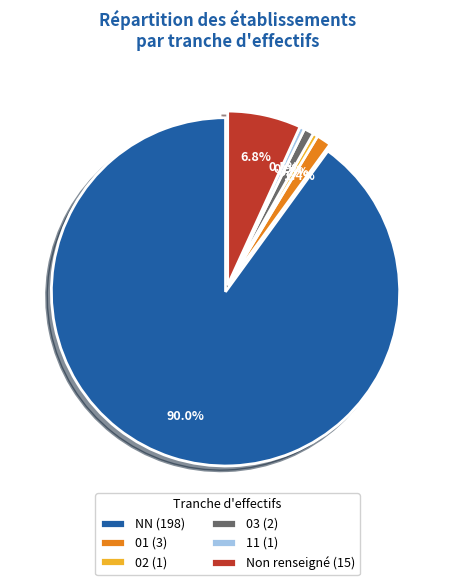

Between Non renseigné (15) and NN (198), which is larger?

NN (198)